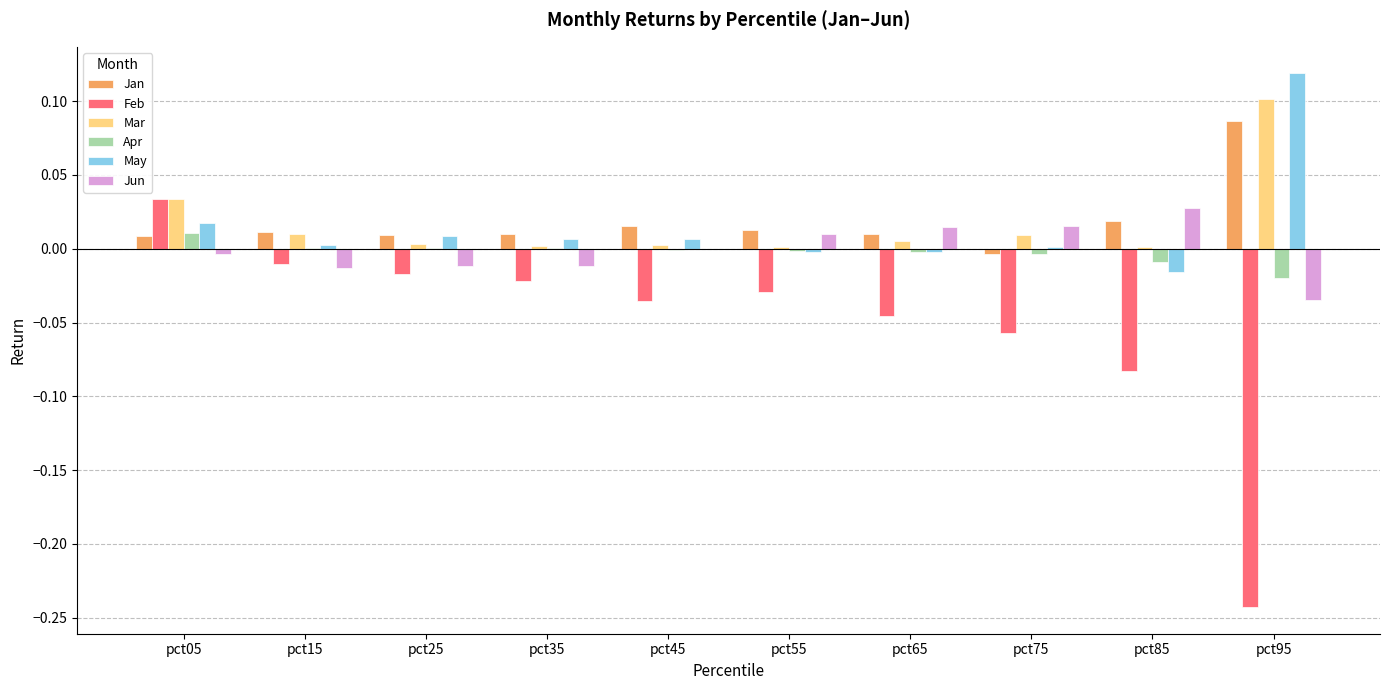

Between pct15 and pct95, which series saw the biggest shift?

Feb